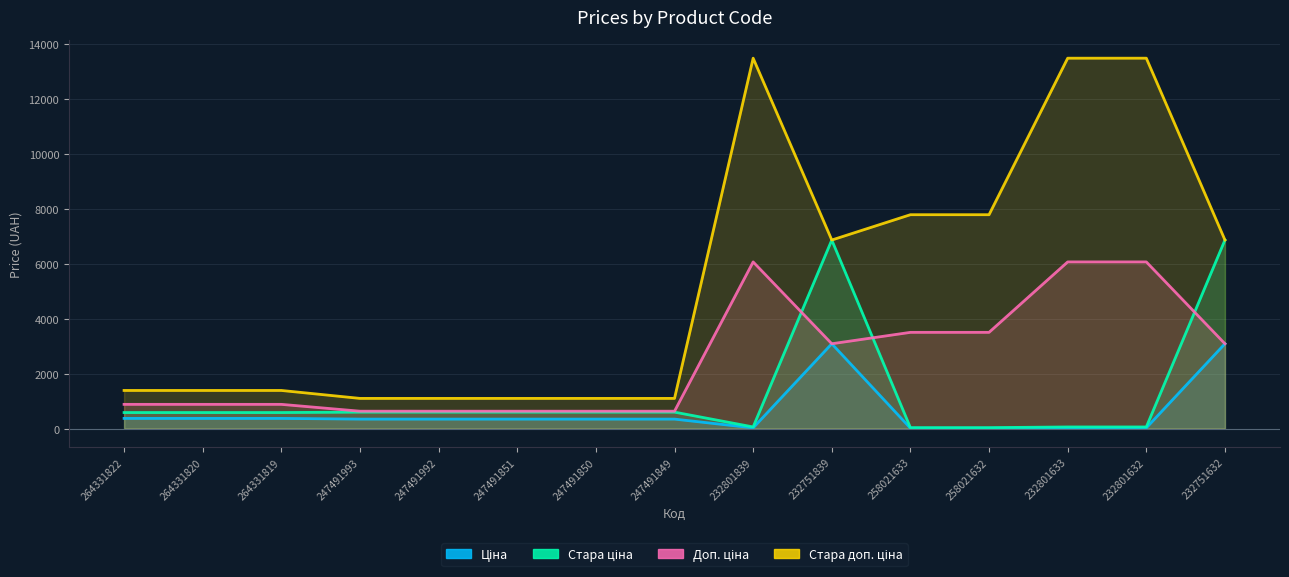

List the labels in order of Доп. ціна value, largest first.

232801839, 232801633, 232801632, 258021633, 258021632, 232751839, 232751632, 264331822, 264331820, 264331819, 247491993, 247491992, 247491851, 247491850, 247491849